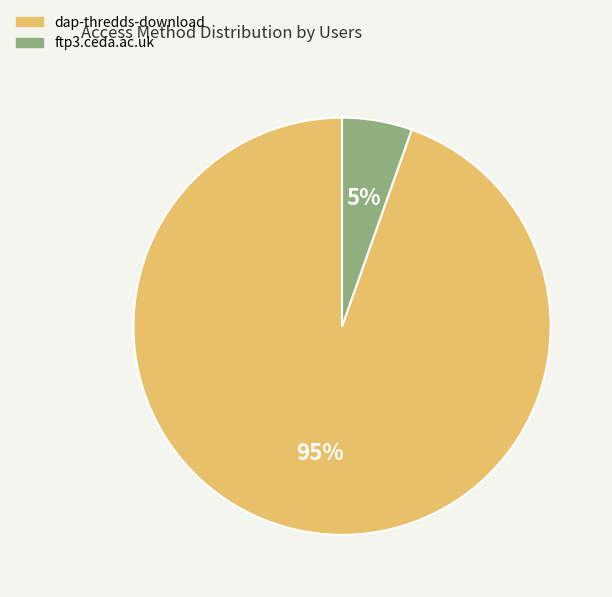

The ftp3.ceda.ac.uk slice represents 5% of the pie. True or false?

True